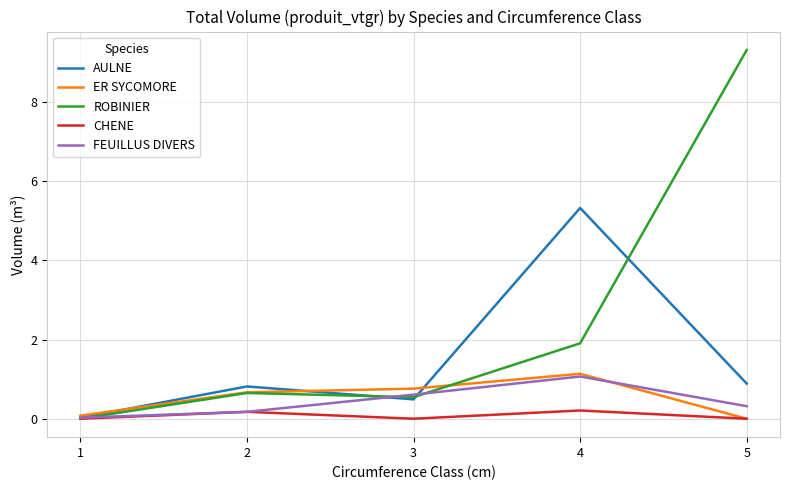

Is it true that AULNE equals 0.8 at 2?

True